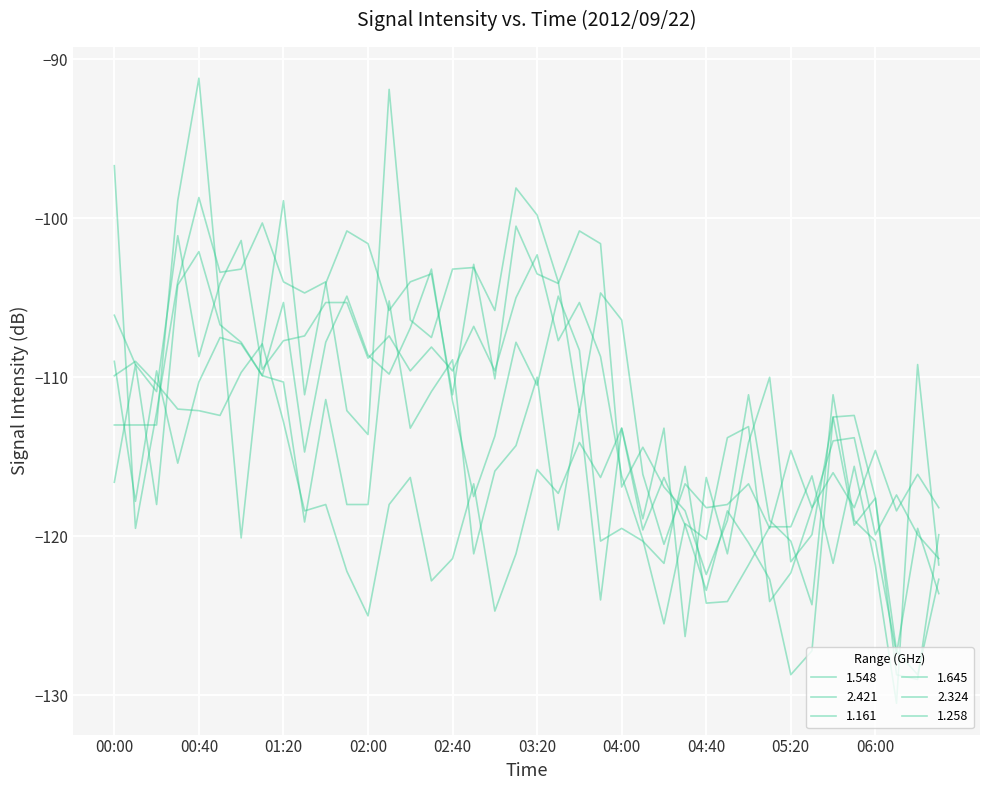

Which category has the lowest value in the 2.324 series?

06:20